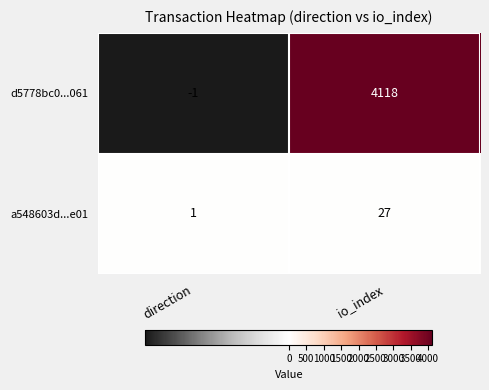

True or false: a548603d...e01 has a value of 9 at io_index.

False